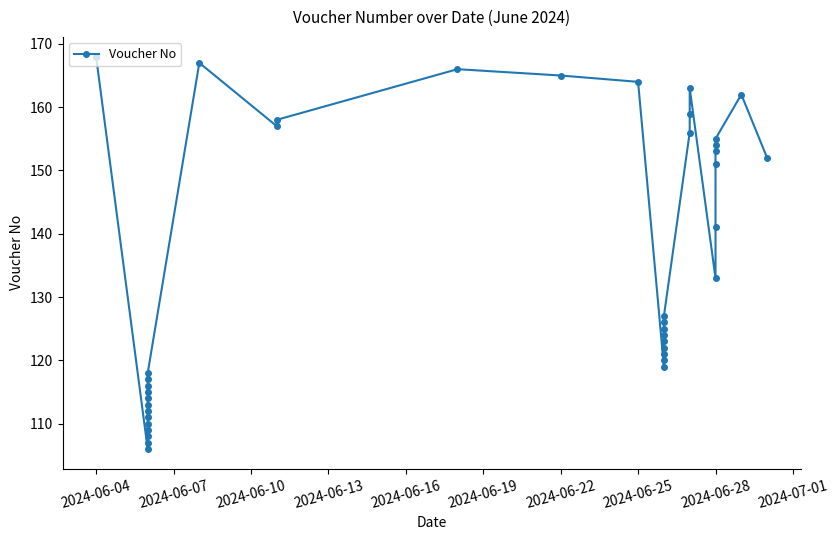

How many interior local valleys (lower than both neighbors) does the data have?

4